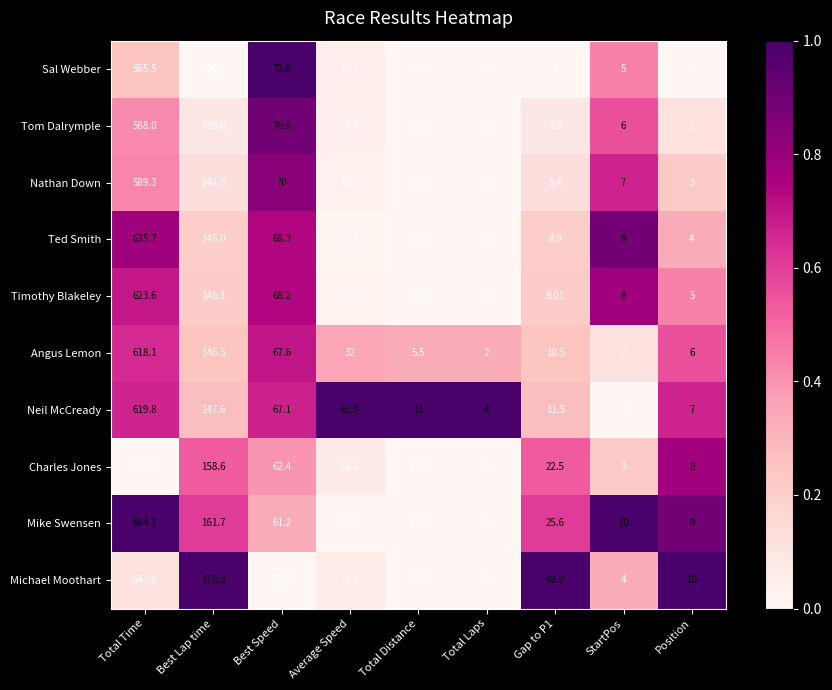

At Best Lap time, list the series in order from largest to smallest.

Michael Moothart, Mike Swensen, Charles Jones, Neil McCready, Angus Lemon, Timothy Blakeley, Ted Smith, Nathan Down, Tom Dalrymple, Sal Webber